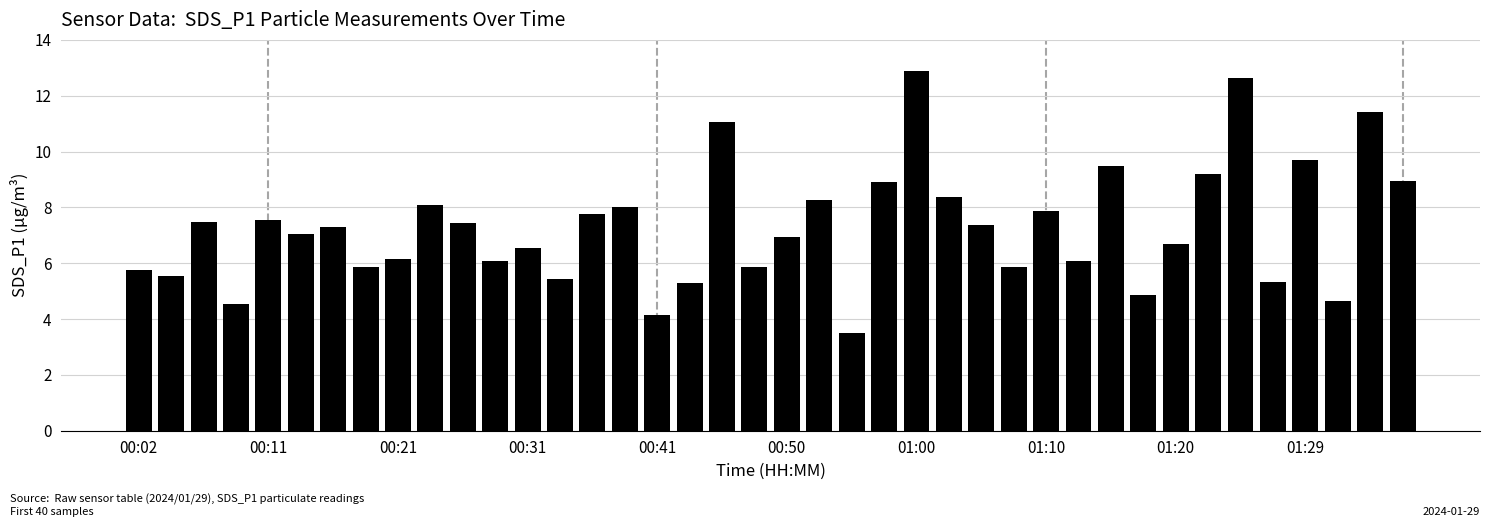

What is the sum of all values?

291.9